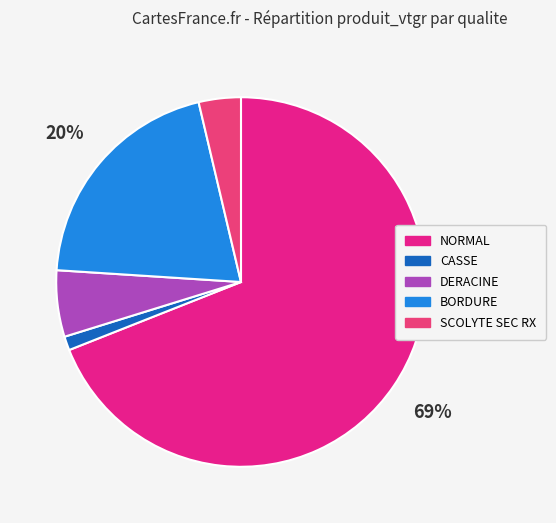

How many segments does this pie chart have?

5